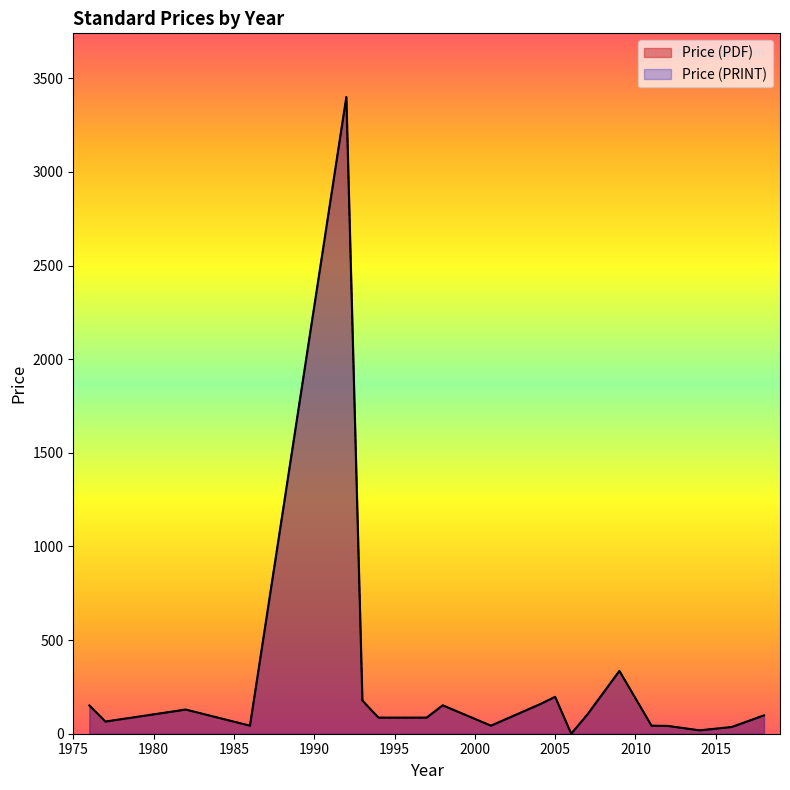

What is the value of the Price (PRINT) point at the 28th from the left?

18.0